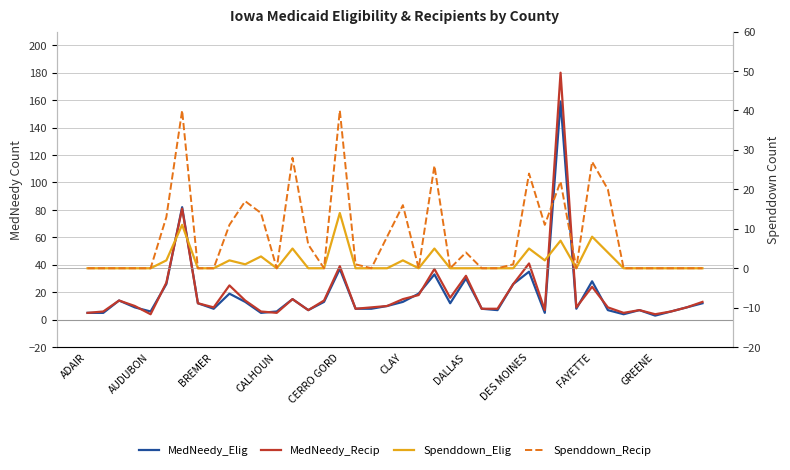

What is the lowest value of the MedNeedy_Recip series?

4